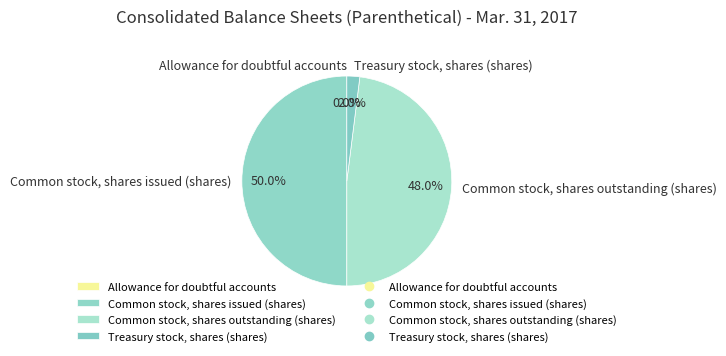

What is the largest slice in the pie chart?

Common stock, shares issued (shares)